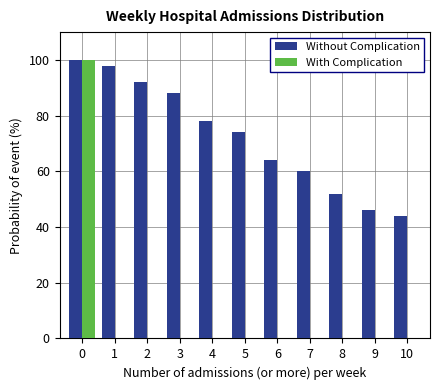

Reading left to right, extract all data points from this chart.

Without Complication: 0=100	1=98	2=92	3=88	4=78	5=74	6=64	7=60	8=52	9=46	10=44
With Complication: 0=100	1=0	2=0	3=0	4=0	5=0	6=0	7=0	8=0	9=0	10=0